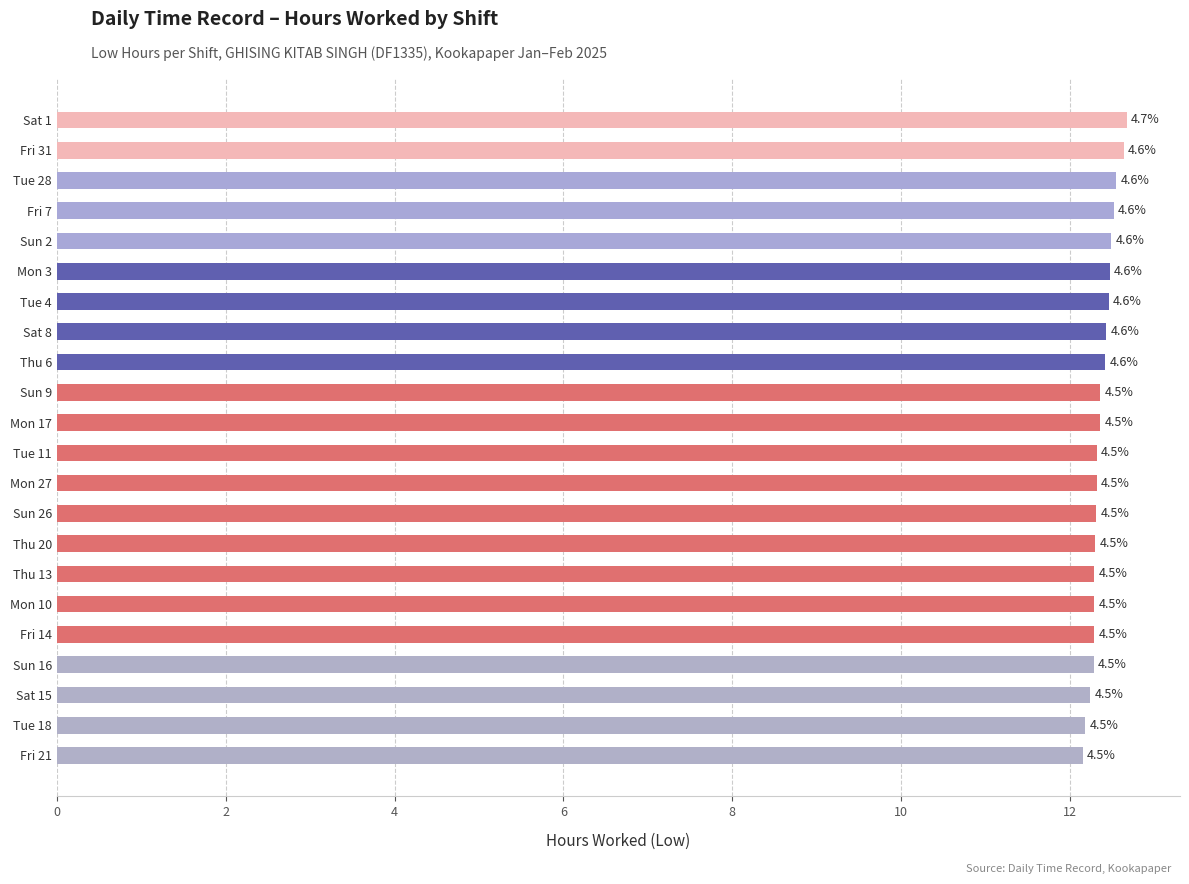

How many bars are there in total?

22